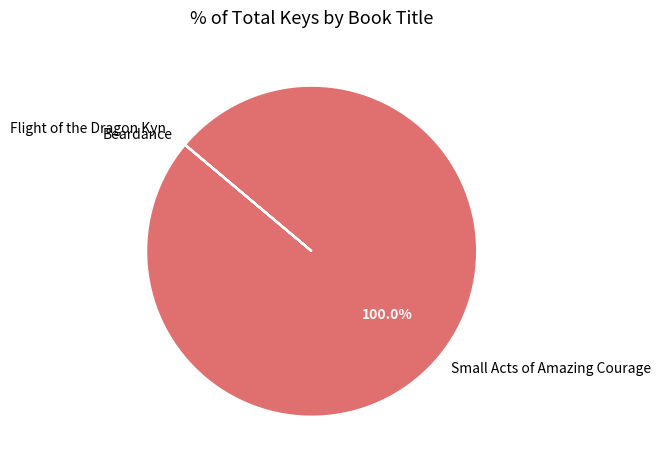

Which slice is the largest?

Small Acts of Amazing Courage